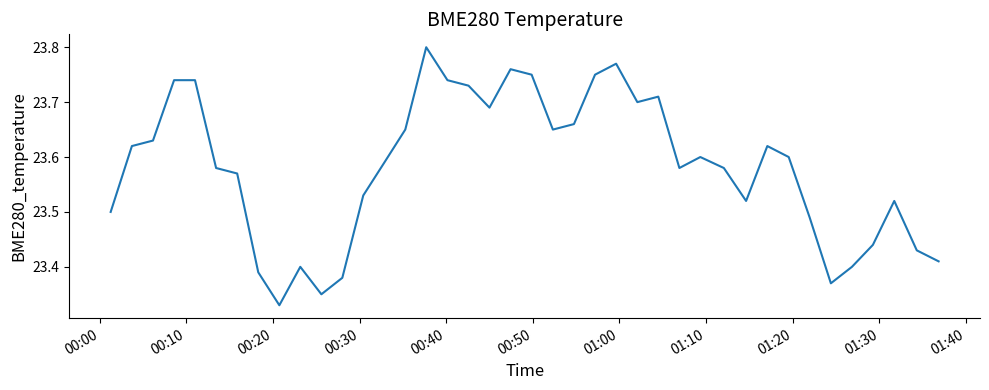

What is the difference between the maximum and minimum values?

0.5